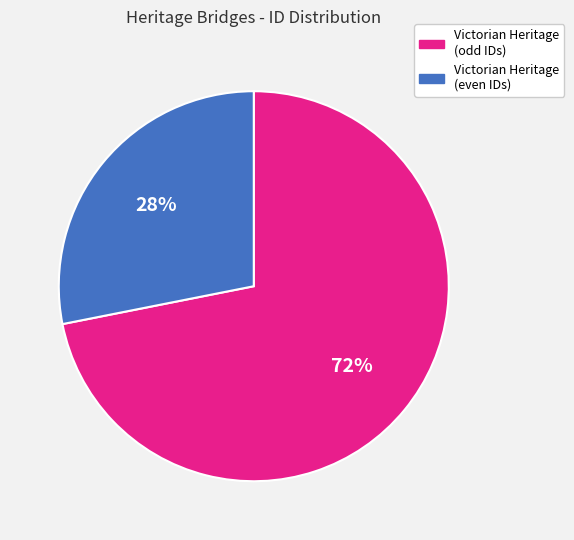

Combined, do Victorian Heritage (even IDs) and Victorian Heritage (odd IDs) account for over 50%?

Yes